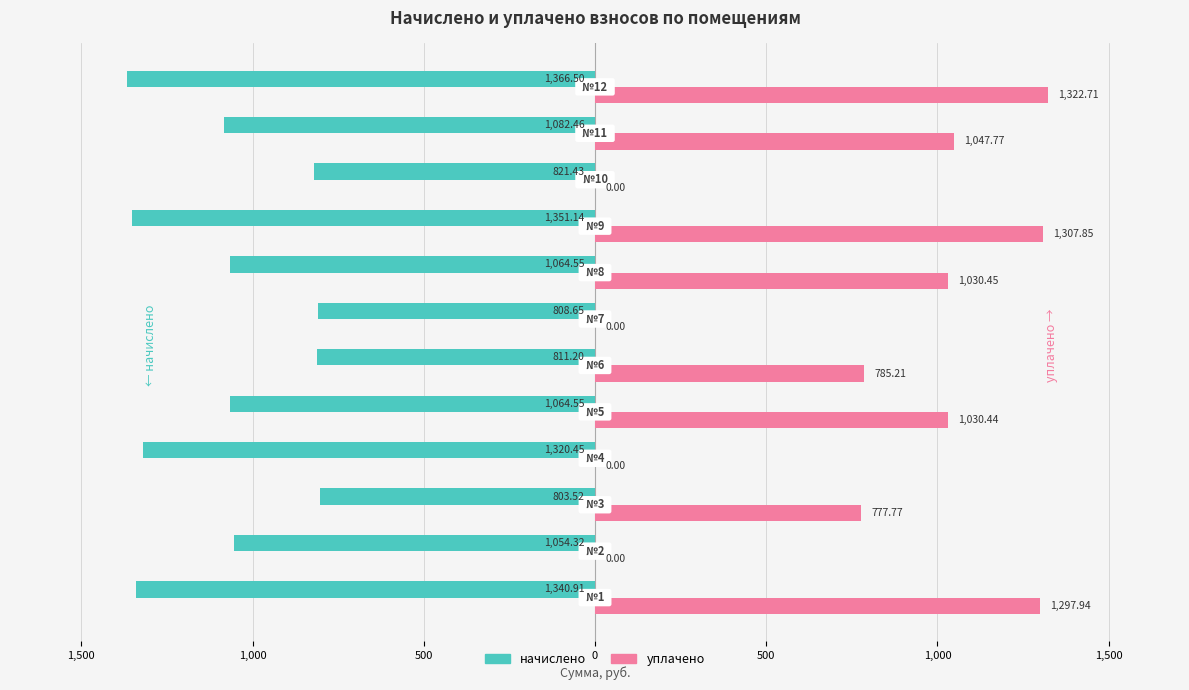

What are all the series names shown in the legend?

начислено, уплачено